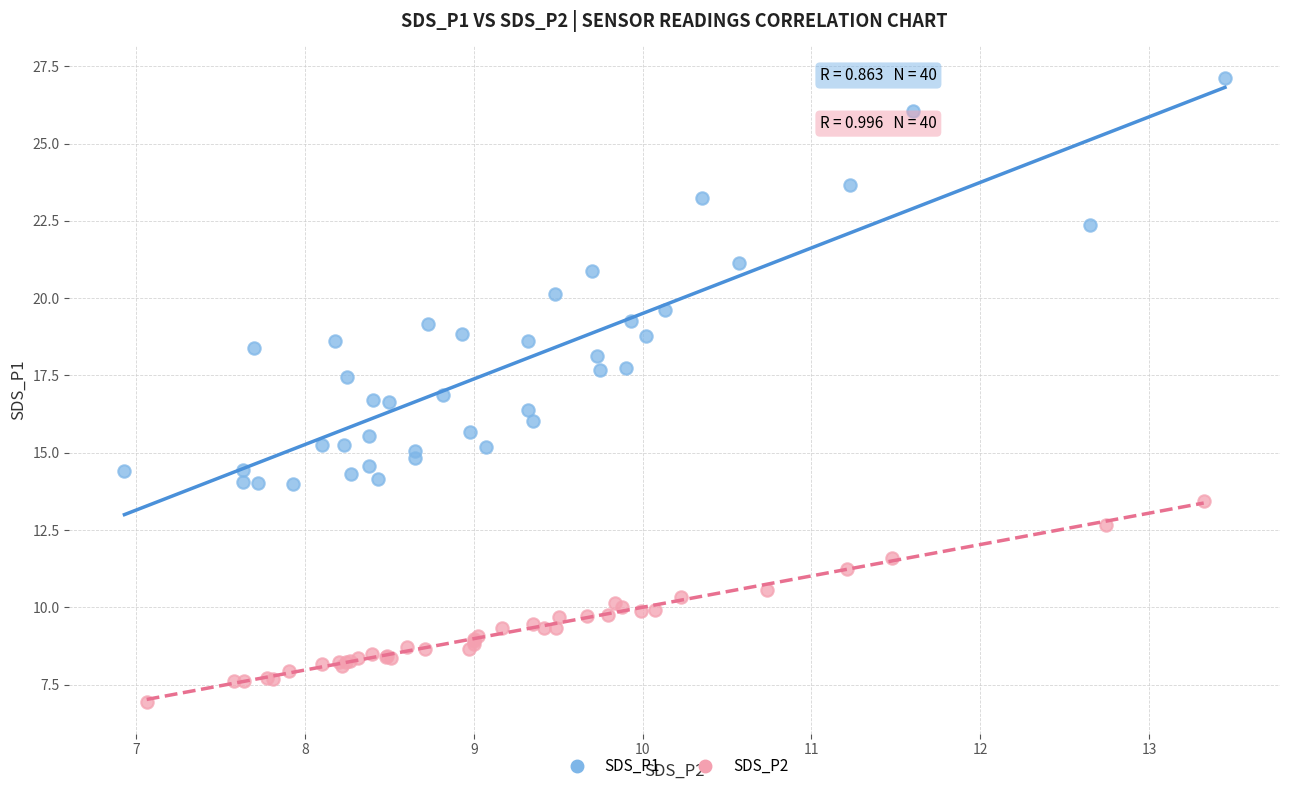

Which series reaches the minimum Y coordinate?

SDS_P2